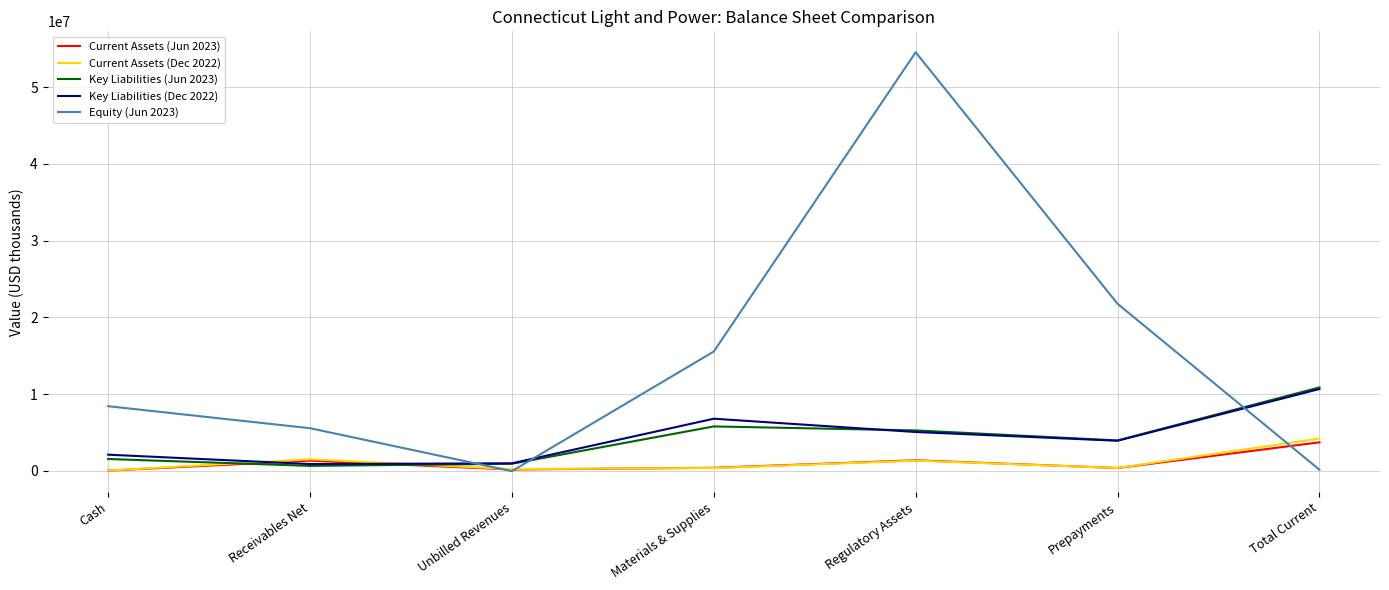

What is the difference between the highest and lowest values at Receivables Net?

4909081